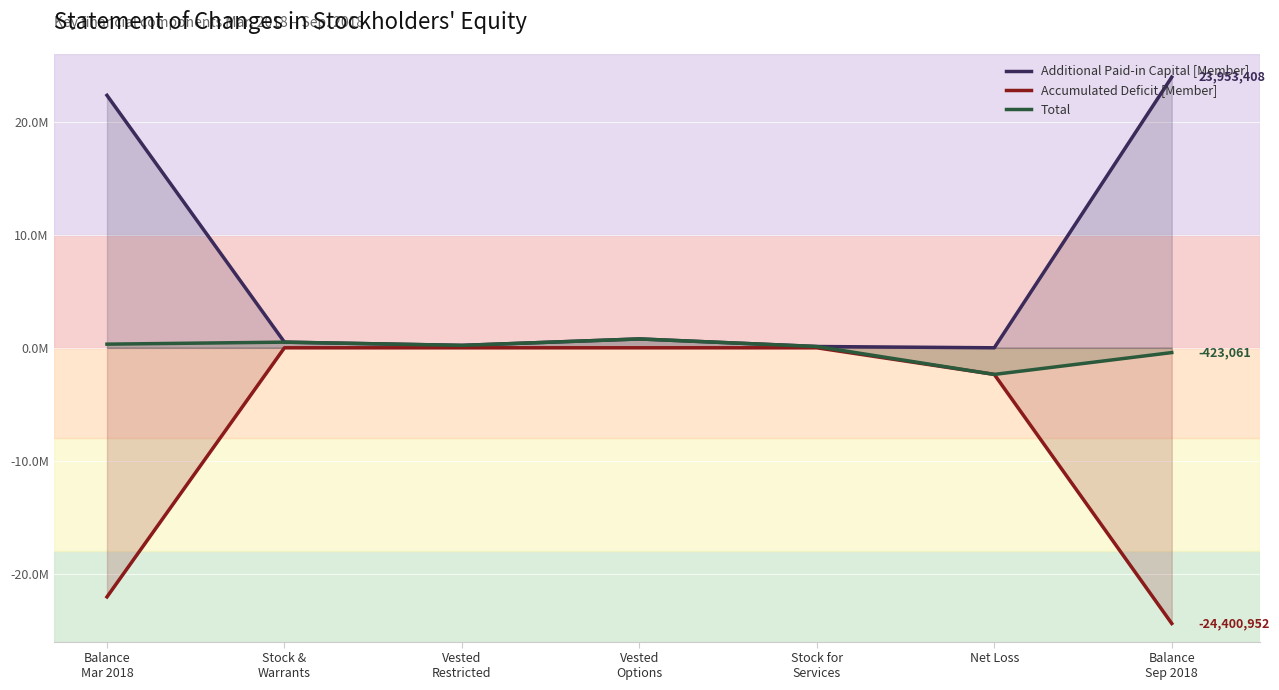

How many lines are shown in the chart?

3